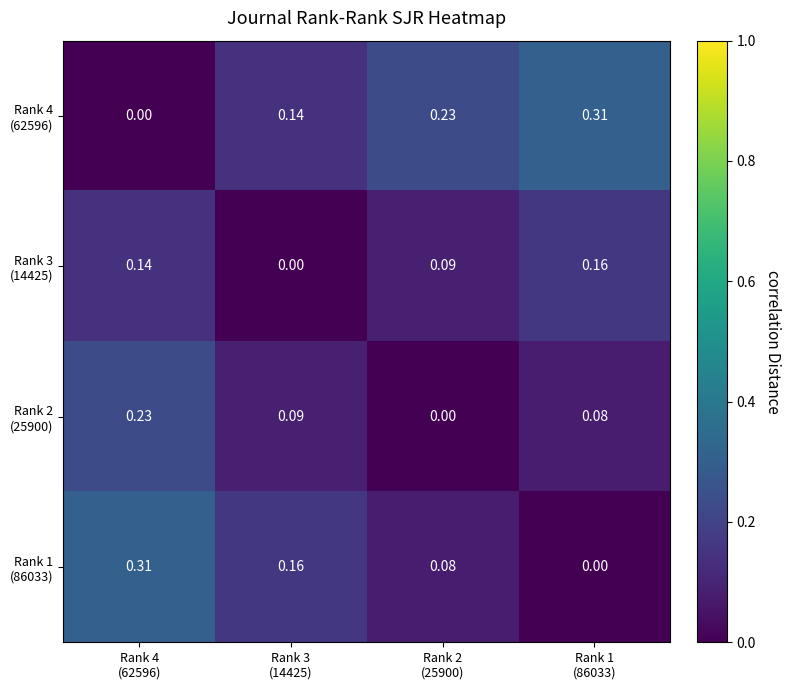

Which has a higher value, Rank 3
(14425) or Rank 2
(25900)?

Rank 2
(25900)